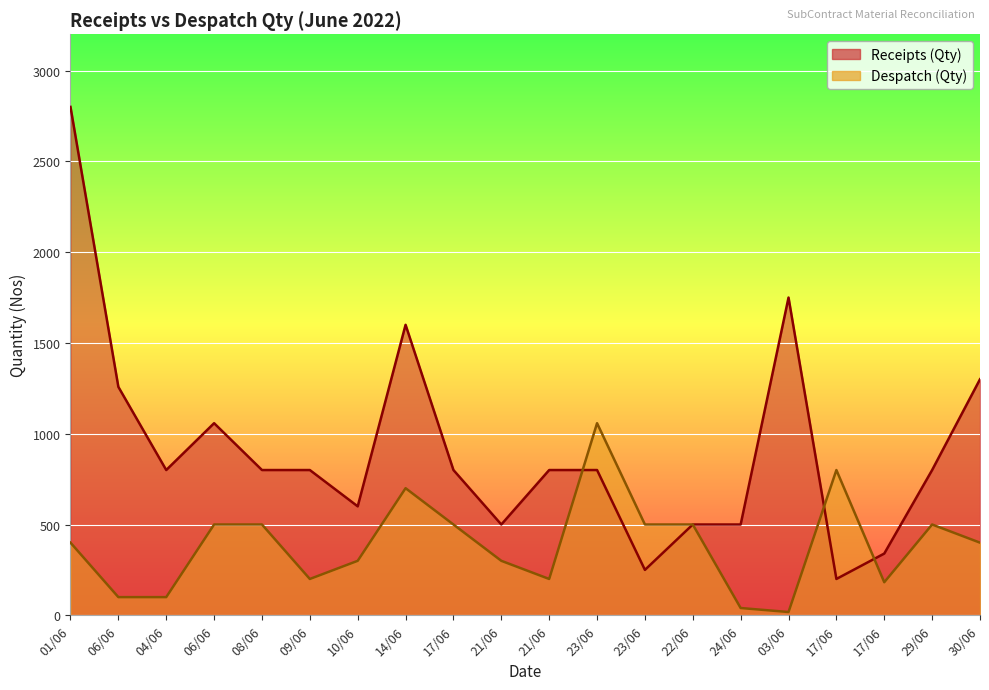

At which category is the sum across all series the highest?

01/06